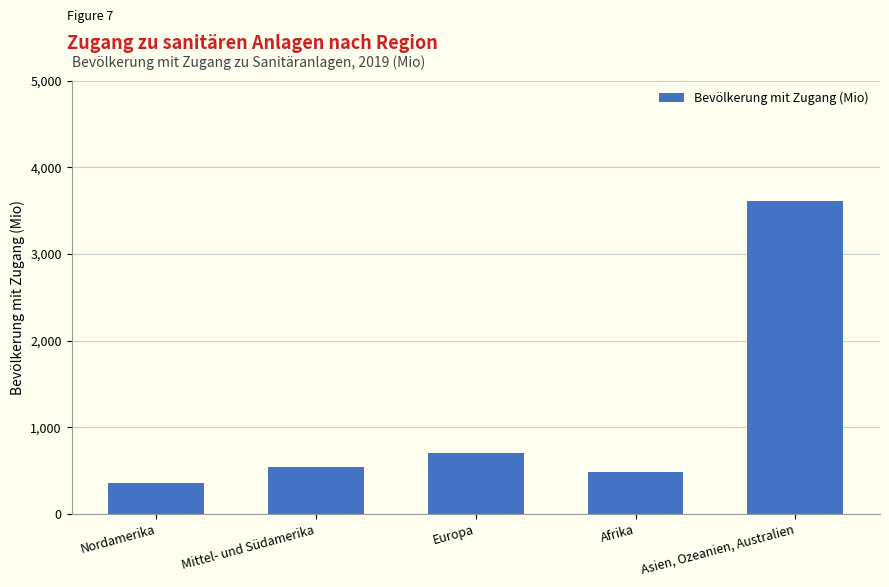

How many bars are there in total?

5